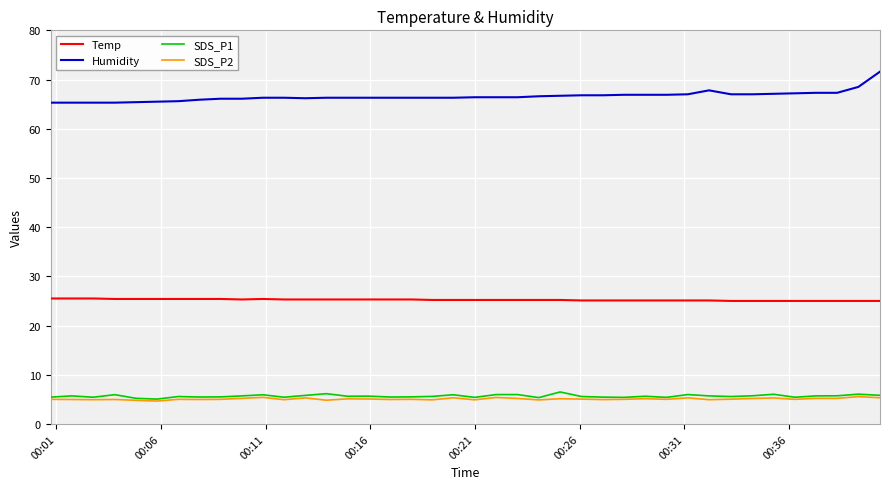

True or false: Humidity and SDS_P1 cross at least once.

False